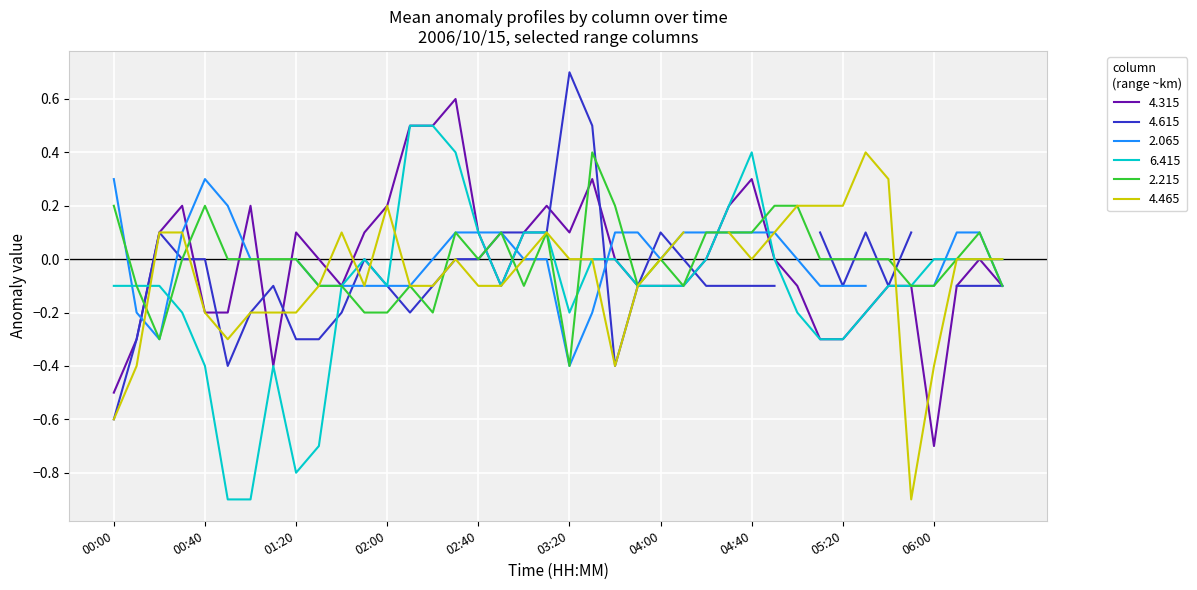

What is the sum of all 4.315 values?

-0.3